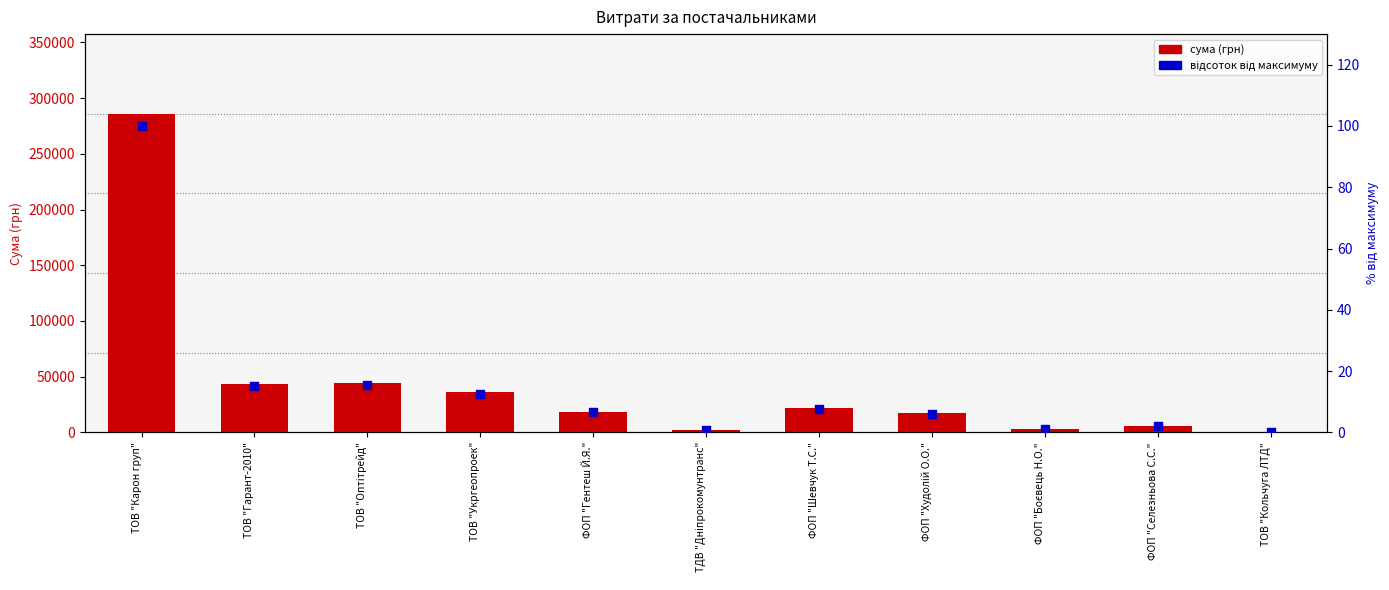

At which category is the sum across all series the highest?

ТОВ "Карон груп"